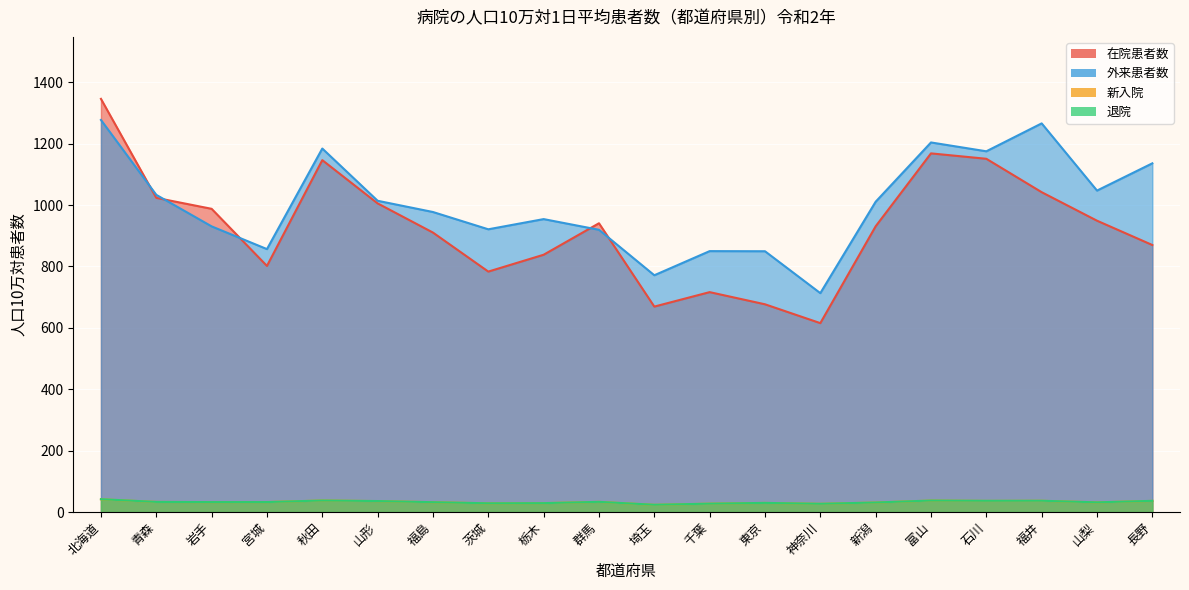

Which series has the largest total across all categories?

外来患者数